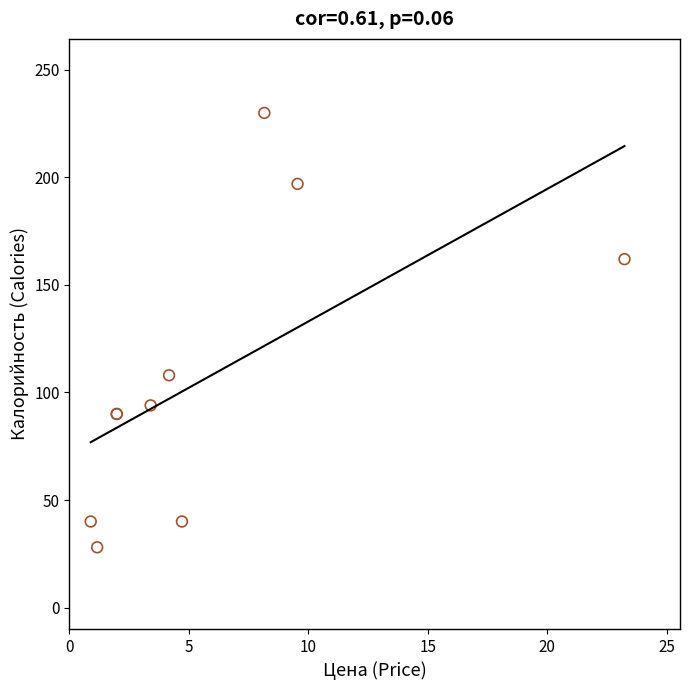

What Y value in the scatter plot is closest to 129?

108